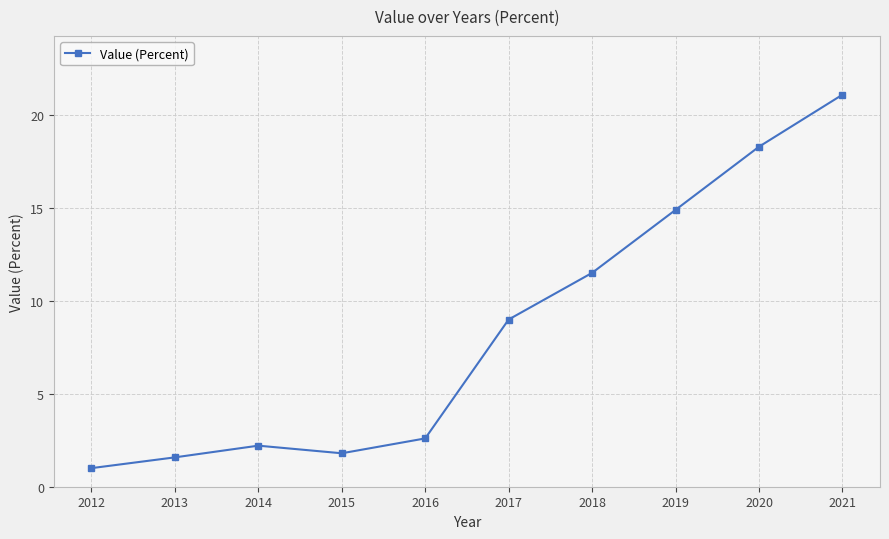

Is it true that the value at 2013 is 0.6?

False